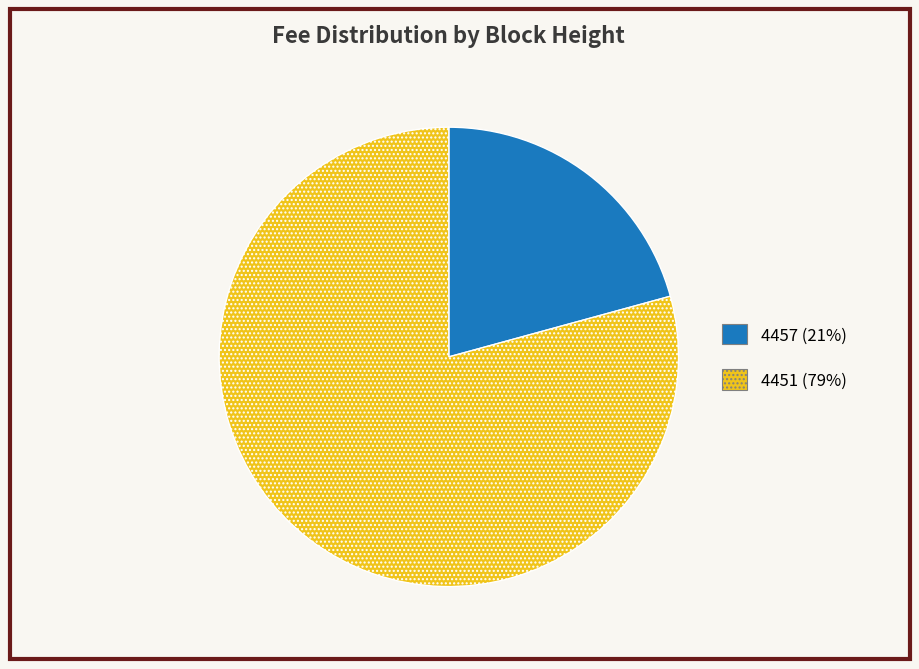

Is 4451 the majority of the pie?

Yes